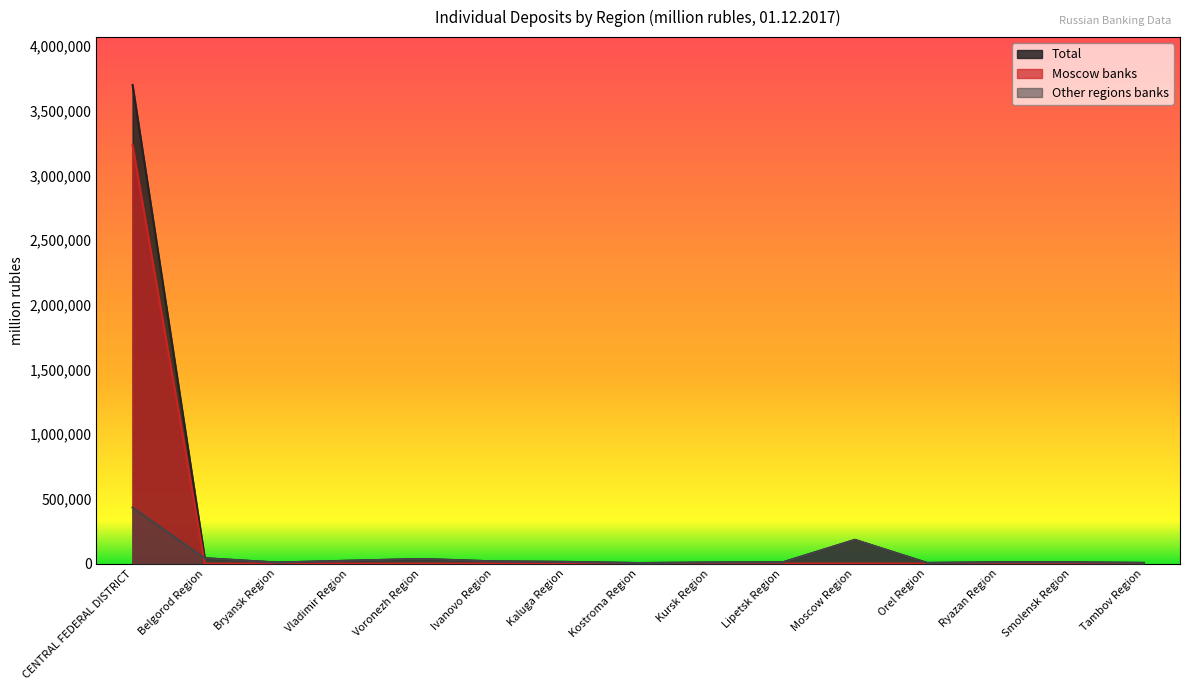

True or false: Other regions banks and Total intersect in this chart.

False